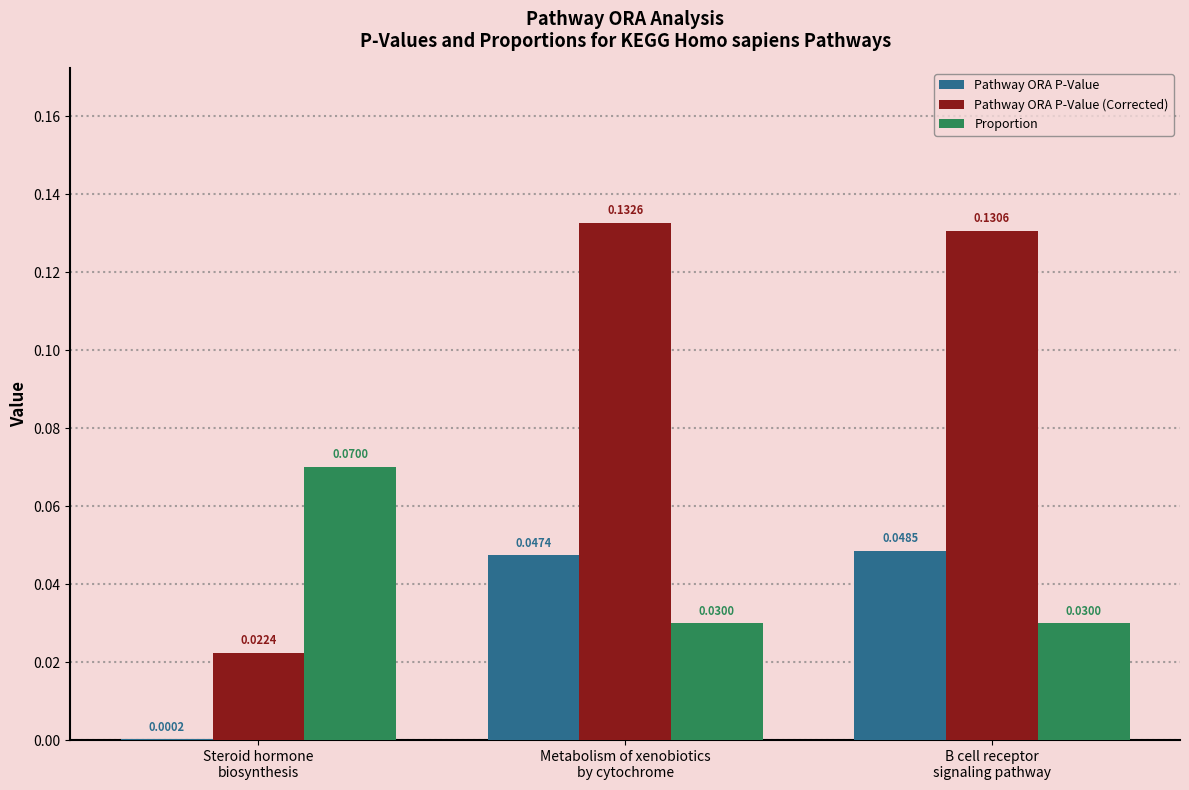

How many series are shown in this chart?

3